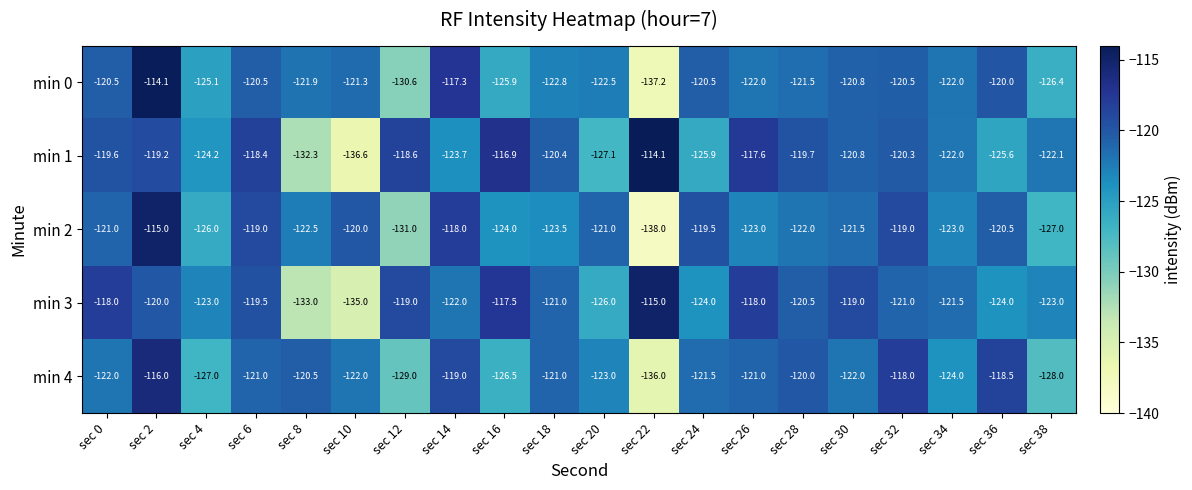

What is the spread (max minus min) of values at sec 26?

5.4